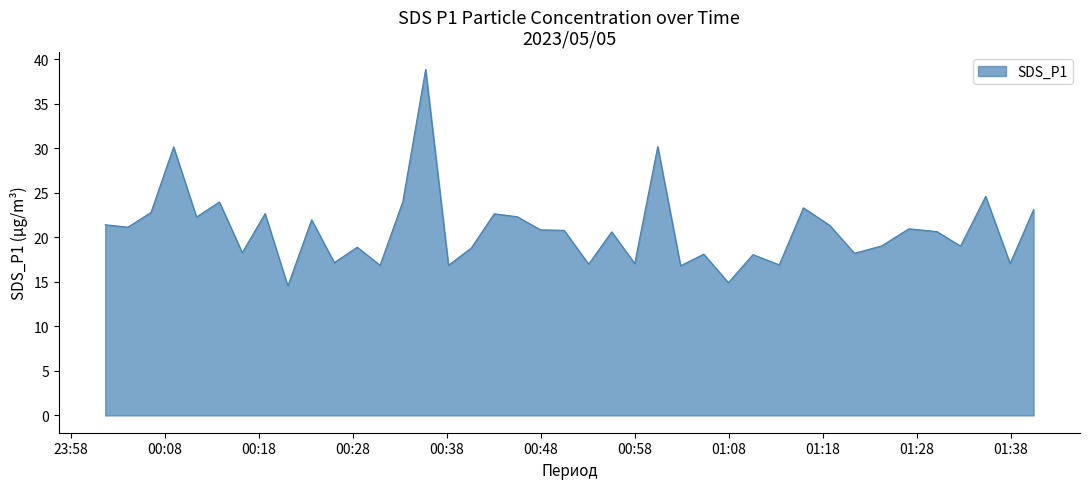

What is the minimum value shown in the chart?

14.5